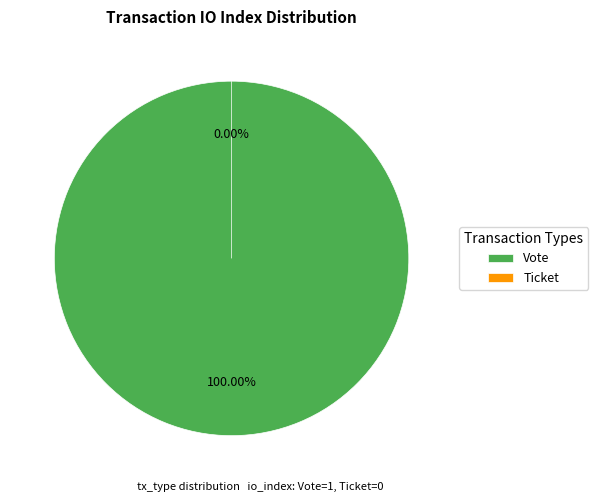

Rank the categories by value from highest to lowest.

Vote, Ticket